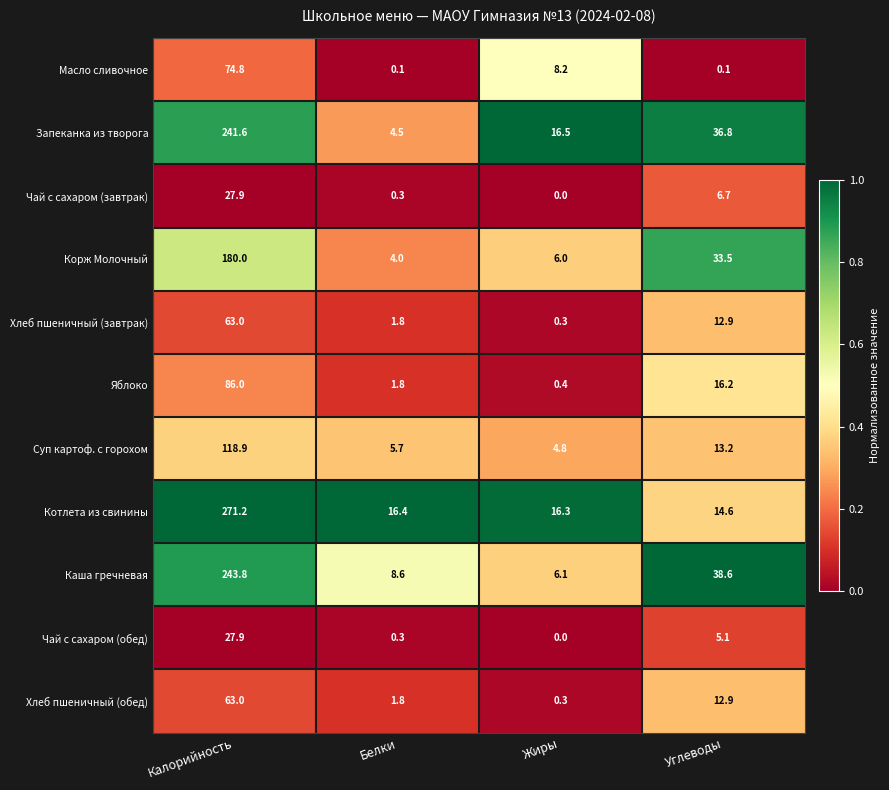

How many categories are shown in the chart?

4